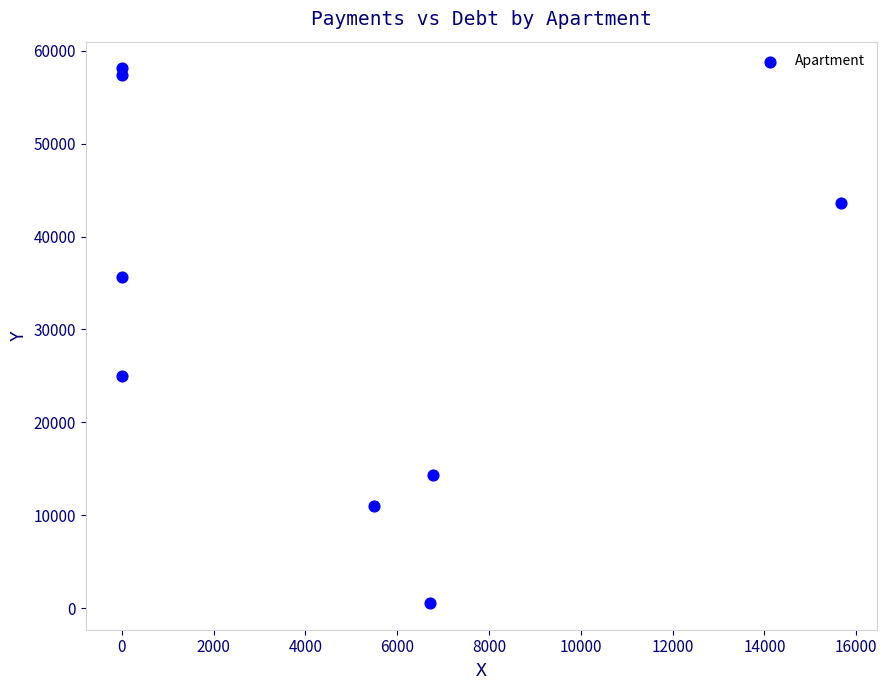

What Y value in the scatter plot is closest to 29332?

24987.9